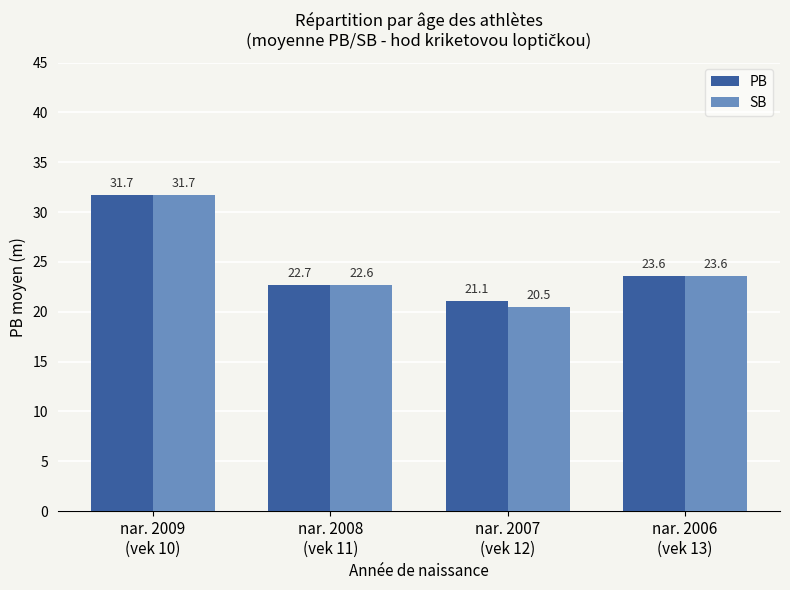

What is the difference between the second highest and minimum values in the PB series?

2.5